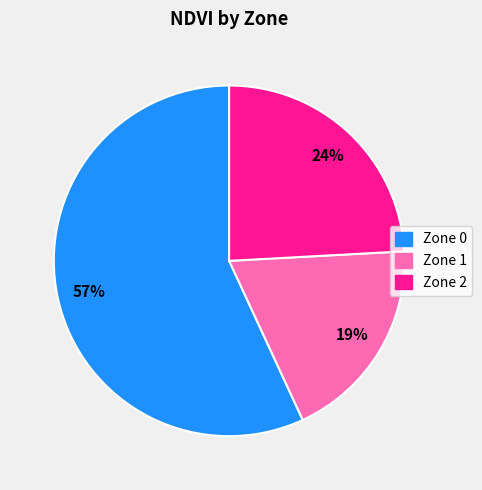

Between Zone 0 and Zone 1, which is larger?

Zone 0